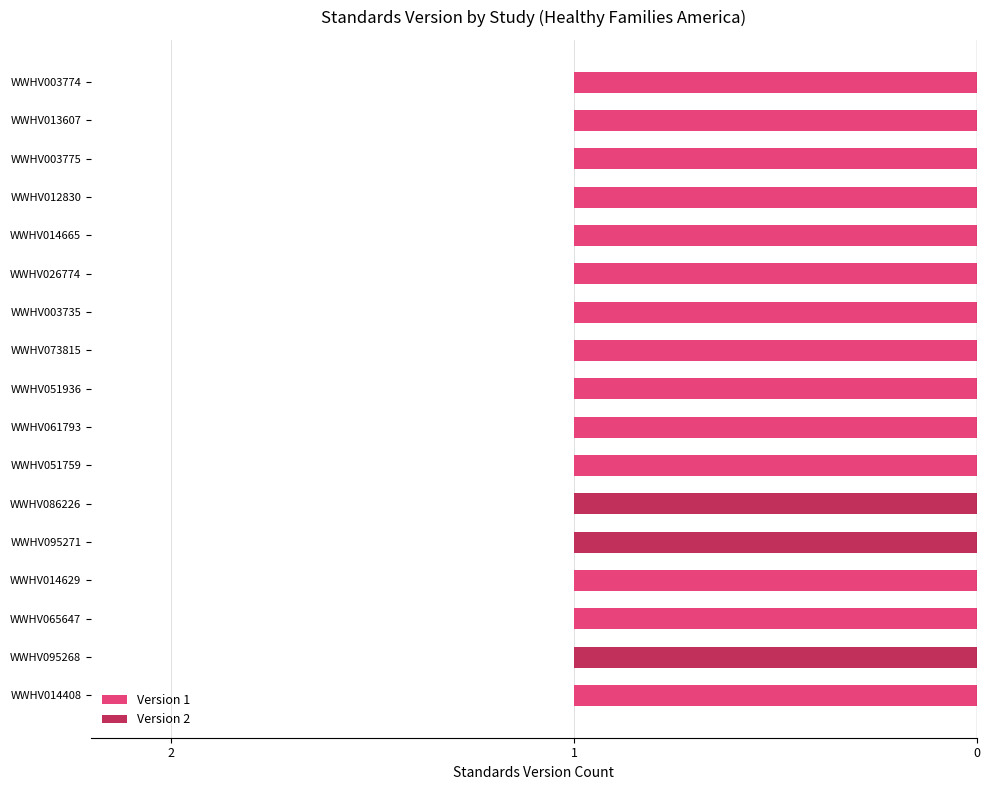

Between WWHV026774 and WWHV051759, which is larger?

WWHV026774